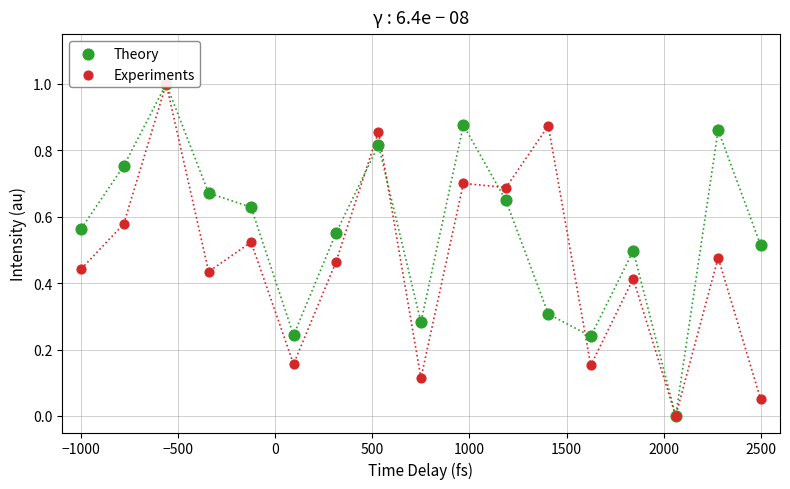

Which series has the largest total across all categories?

Theory